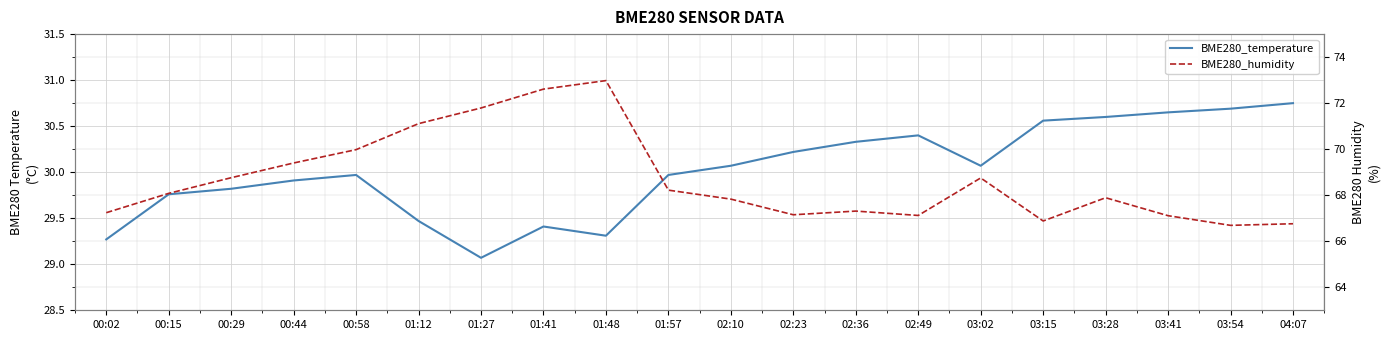

Which series has the widest spread of values?

BME280_humidity